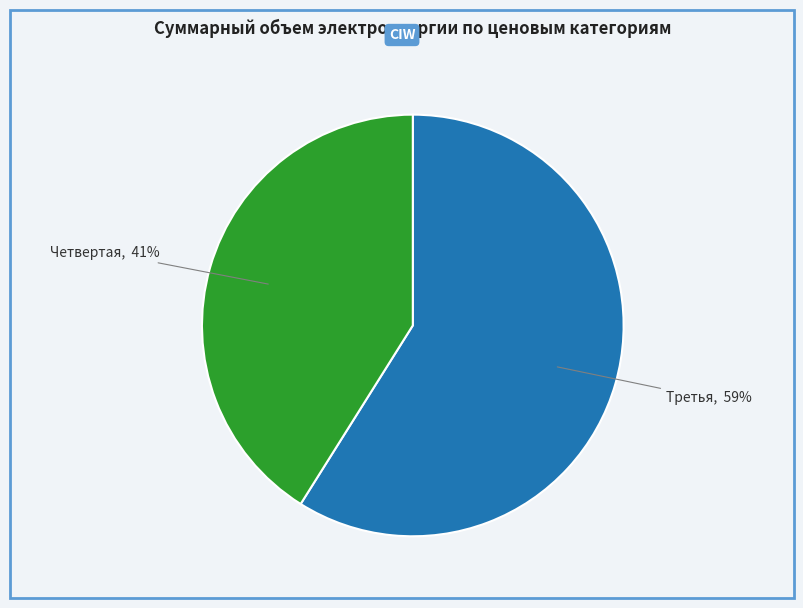

Is it true that Четвертая is 28% of the pie?

False